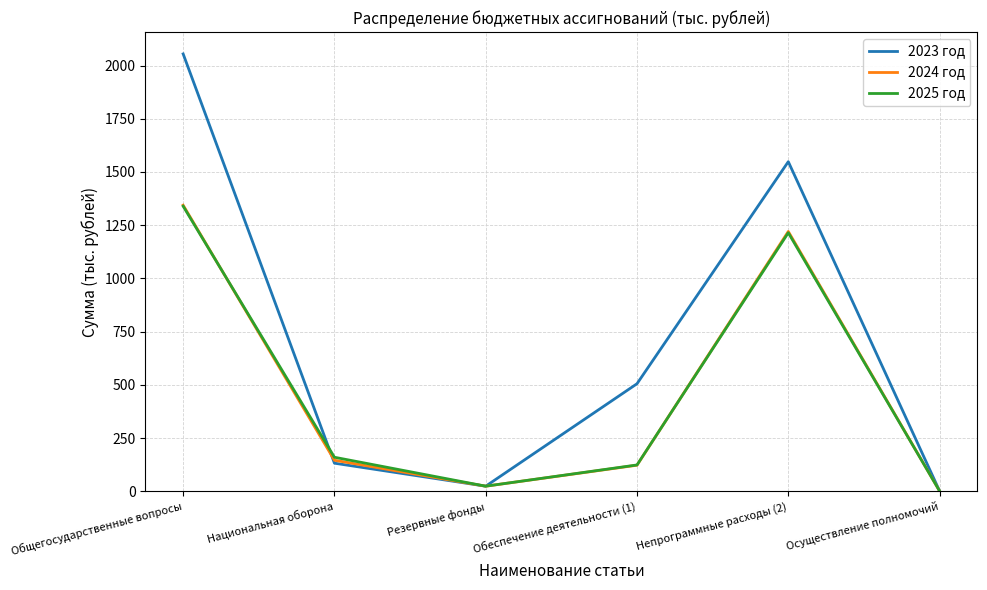

At how many categories does at least one series exceed 113?

4